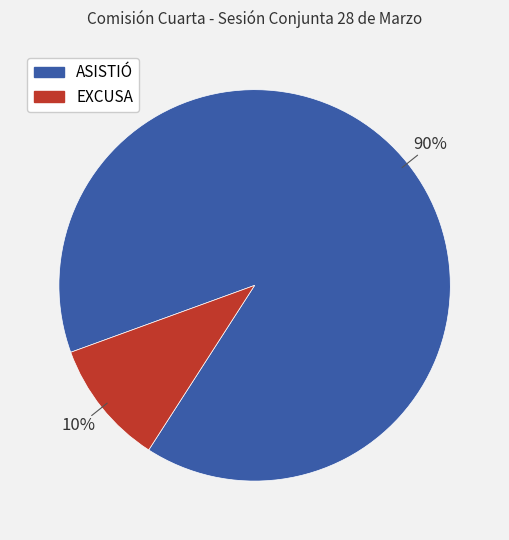

What is the smallest slice in the pie chart?

EXCUSA